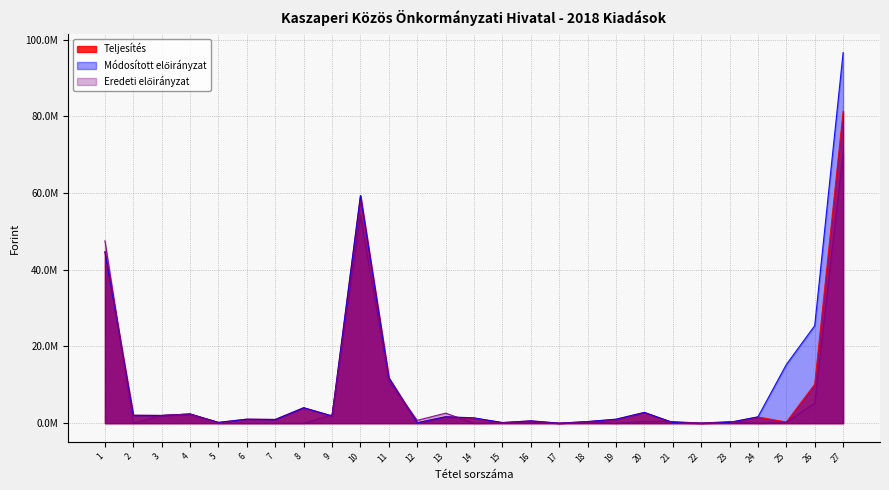

Does the chart display data point markers on the line(s)?

No